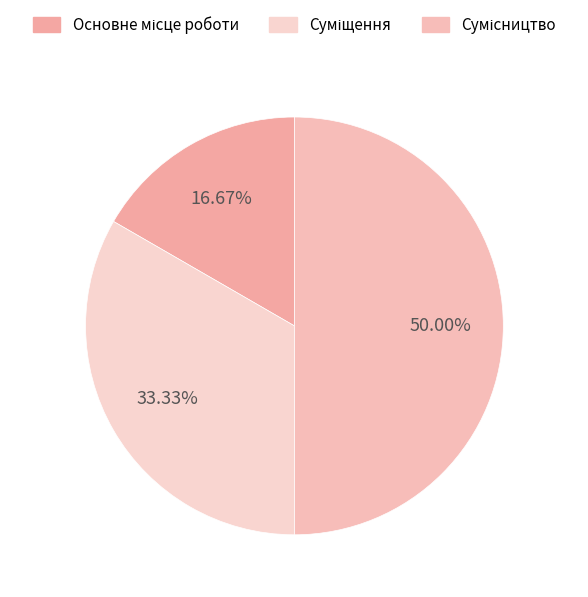

Between Сумісництво and Основне місце роботи, which is larger?

Сумісництво